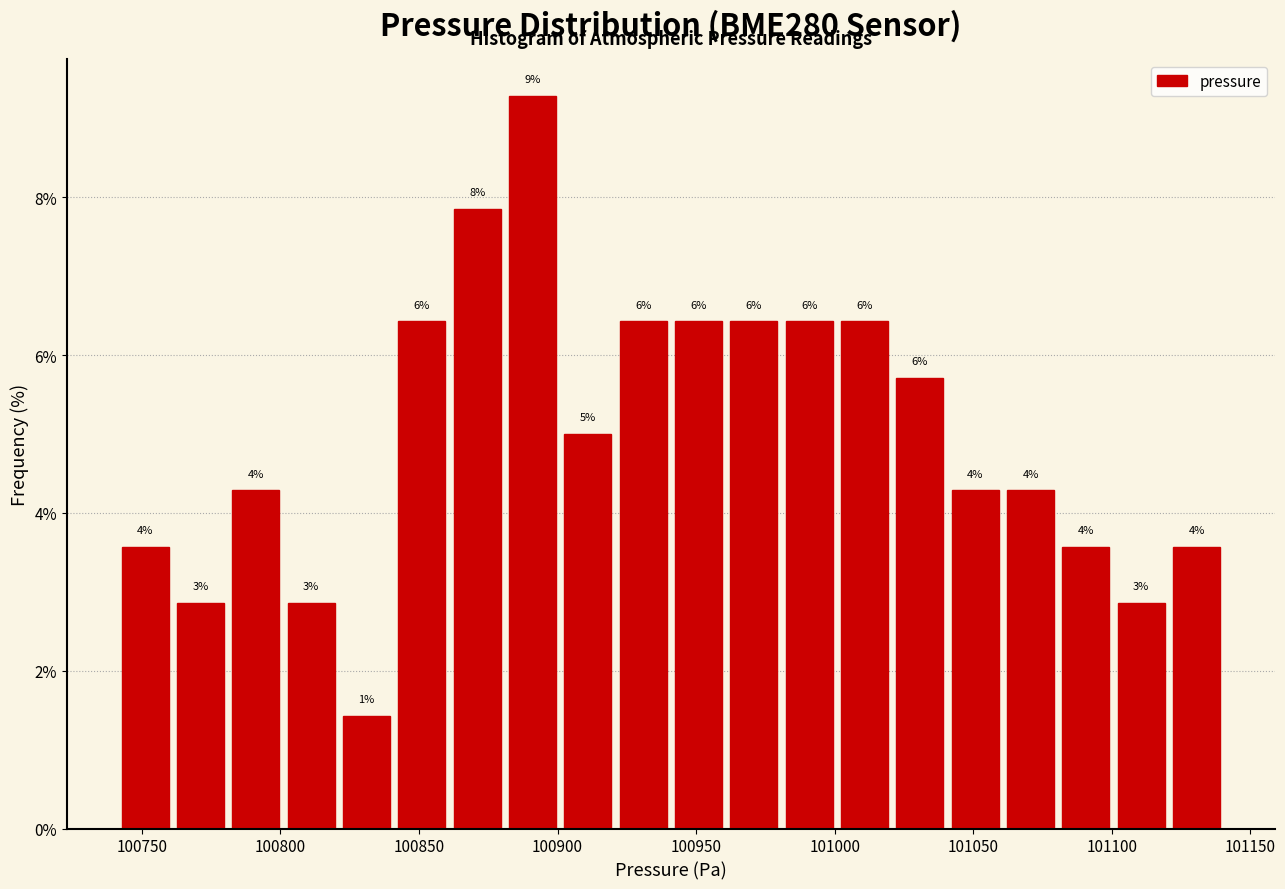

Around what value on the x-axis is the tallest bar? Give the approximate position of its centre, as read against the axis.

100890